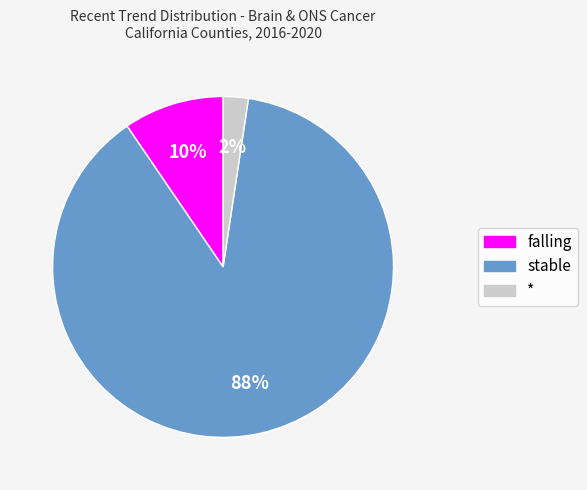

Which has a higher value, stable or *?

stable